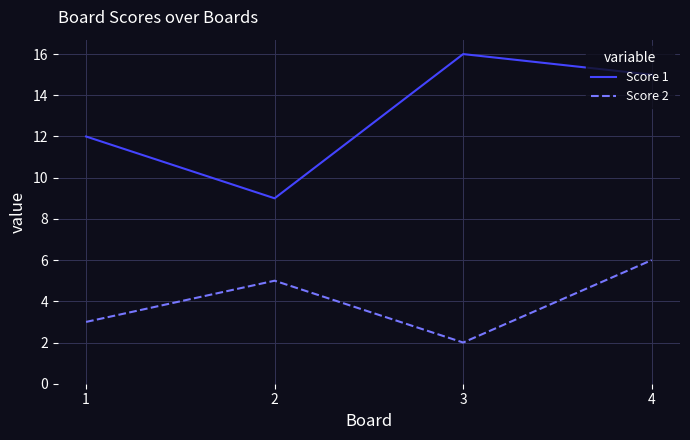

What is the difference between the highest and lowest values at 2?

4